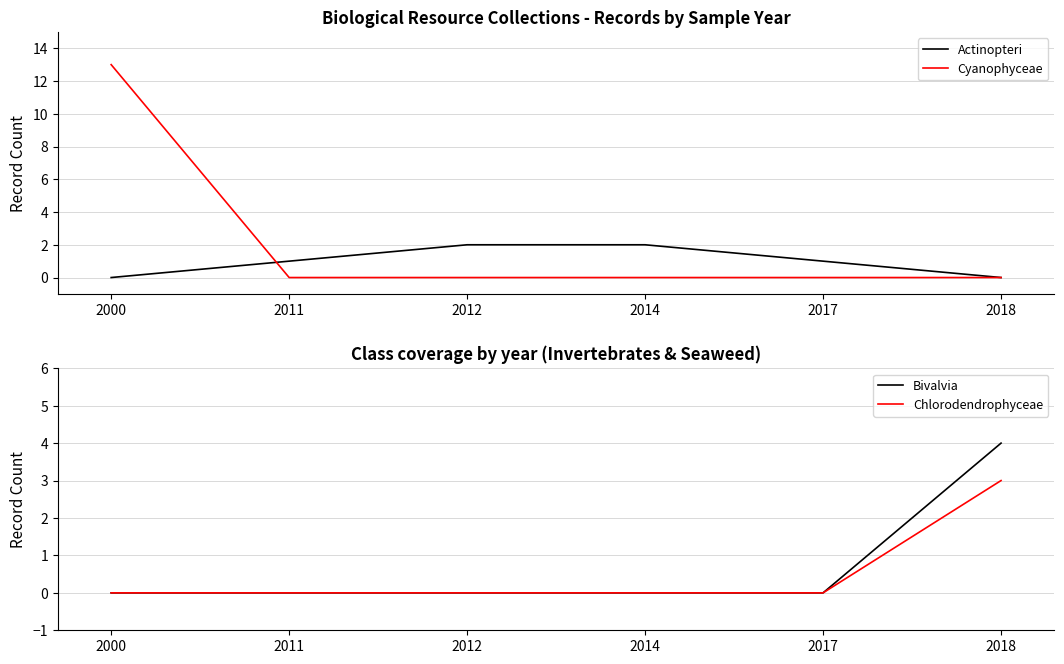

What value does the Bivalvia series have at 2018?

4